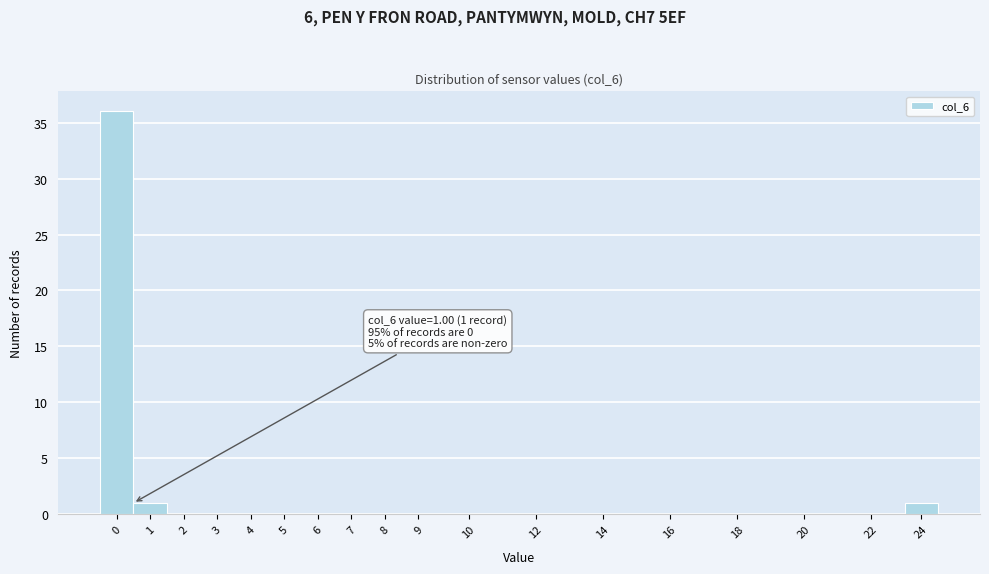

Reading left to right, extract all data points from this chart.

0=36	1=1	2=0	3=0	4=0	5=0	6=0	7=0	8=0	9=0	10=0	12=0	14=0	16=0	18=0	20=0	22=0	24=1